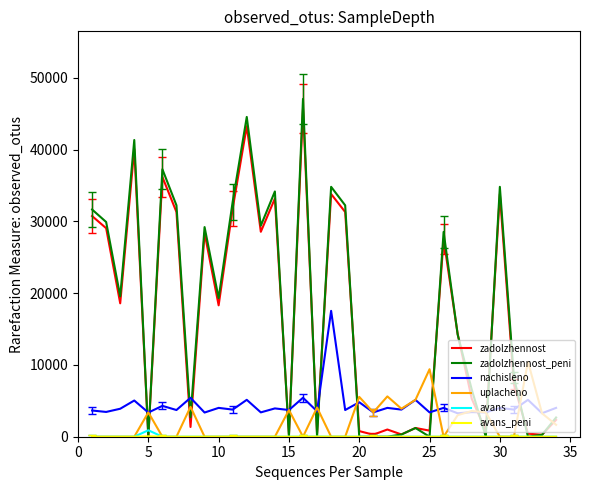

What is the maximum value for nachisleno?

17535.1